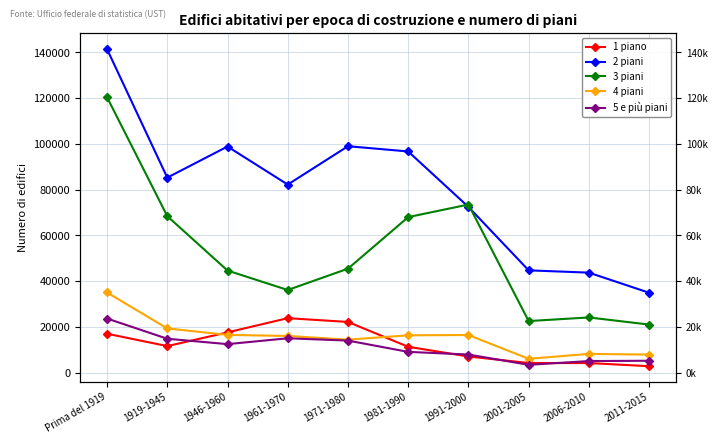

Which category has the highest value across all series?

Prima del 1919